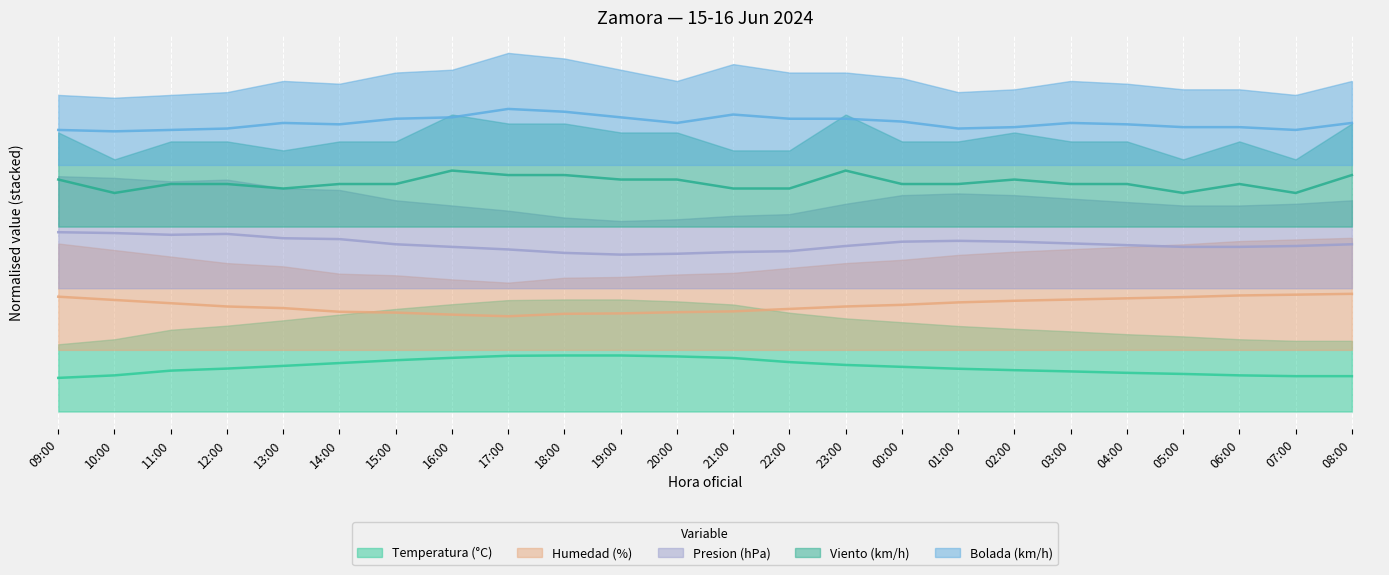

At which category is the sum across all series the highest?

17:00